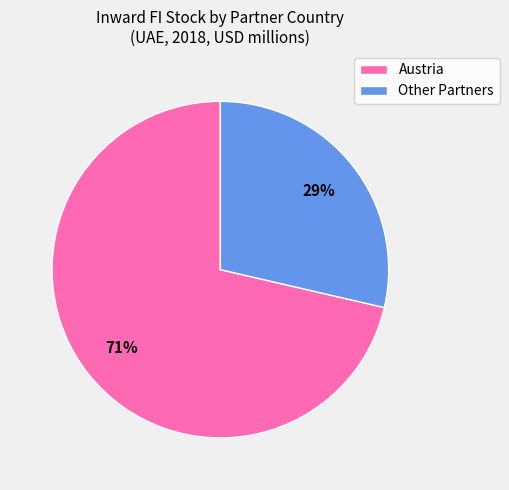

To the nearest percent, what is the average slice percentage?

50%